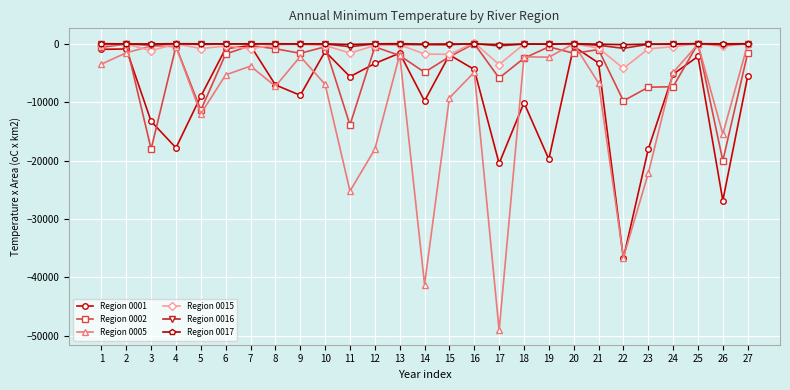

What is the minimum value shown in the chart?

-49055.0